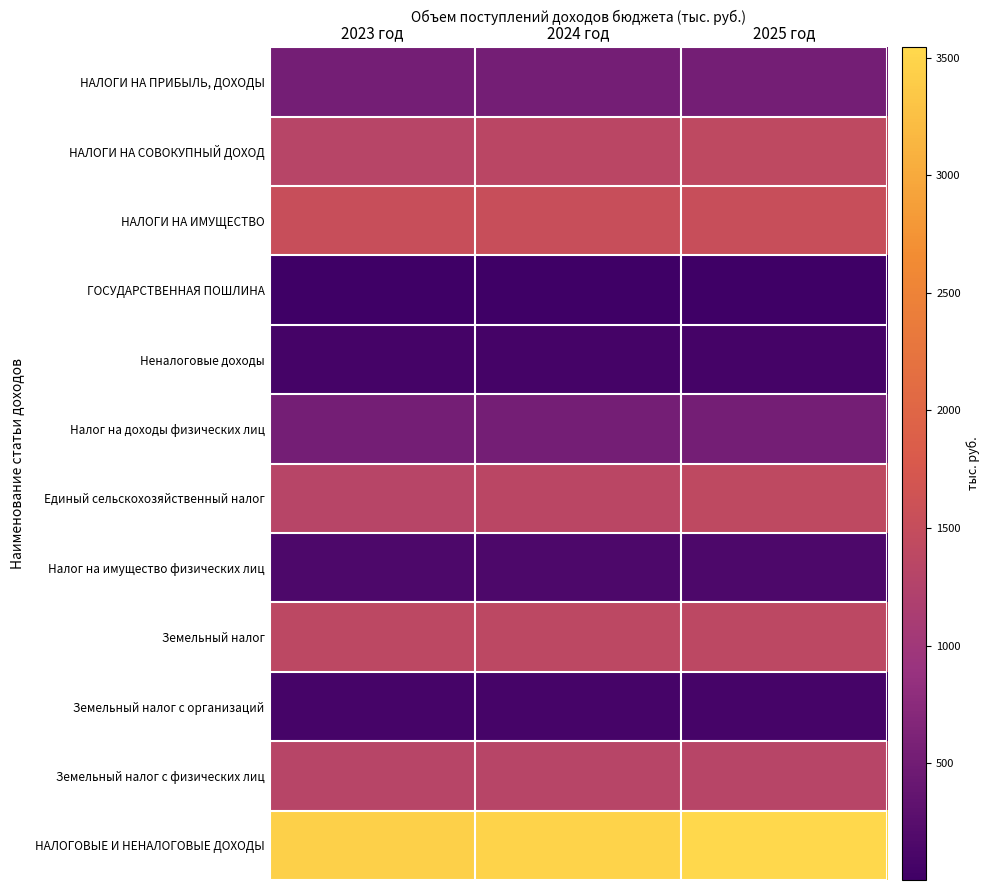

Reading right to left, transcribe all the data shown in this chart.

НАЛОГИ НА ПРИБЫЛЬ, ДОХОДЫ: 2025 год=534.8	2024 год=529.6	2023 год=541.7
НАЛОГИ НА СОВОКУПНЫЙ ДОХОД: 2025 год=1410.9	2024 год=1356.6	2023 год=1304.4
НАЛОГИ НА ИМУЩЕСТВО: 2025 год=1527.7	2024 год=1527.7	2023 год=1527.7
ГОСУДАРСТВЕННАЯ ПОШЛИНА: 2025 год=3.4	2024 год=3.3	2023 год=3.2
Неналоговые доходы: 2025 год=67.3	2024 год=67.1	2023 год=66.9
Налог на доходы физических лиц: 2025 год=534.8	2024 год=529.6	2023 год=541.7
Единый сельскохозяйственный налог: 2025 год=1410.9	2024 год=1356.6	2023 год=1304.4
Налог на имущество физических лиц: 2025 год=145.6	2024 год=145.6	2023 год=145.6
Земельный налог: 2025 год=1382.1	2024 год=1382.1	2023 год=1382.1
Земельный налог с организаций: 2025 год=76.6	2024 год=76.6	2023 год=76.6
Земельный налог с физических лиц: 2025 год=1305.5	2024 год=1305.5	2023 год=1305.5
НАЛОГОВЫЕ И НЕНАЛОГОВЫЕ ДОХОДЫ: 2025 год=3544.1	2024 год=3484.3	2023 год=3443.9